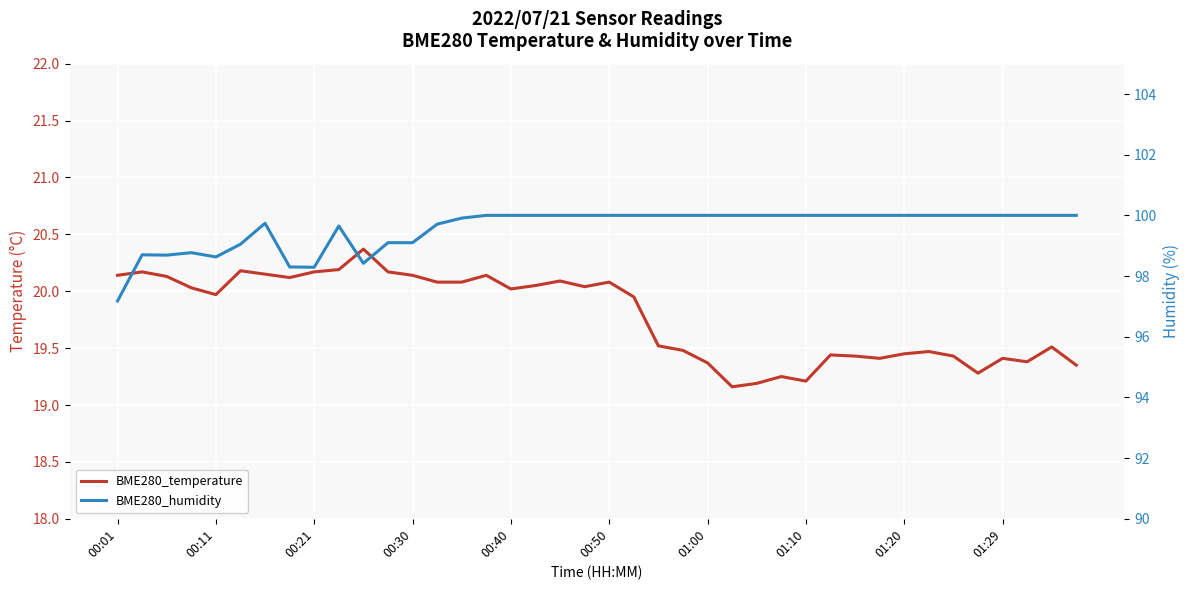

How many distinct data groups are displayed?

2